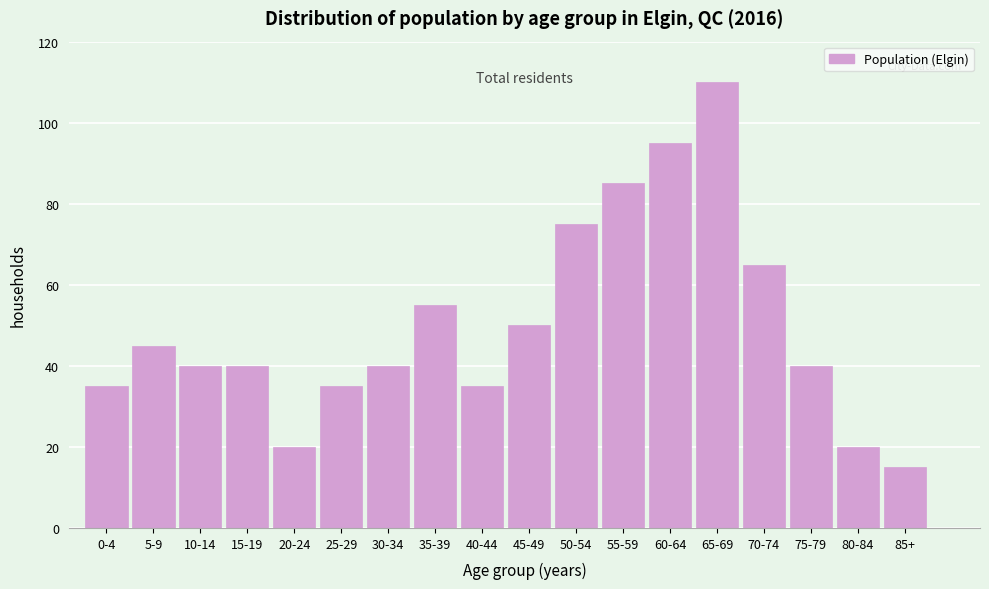

Reading left to right, transcribe all the data shown in this chart.

0-4=35	5-9=45	10-14=40	15-19=40	20-24=20	25-29=35	30-34=40	35-39=55	40-44=35	45-49=50	50-54=75	55-59=85	60-64=95	65-69=110	70-74=65	75-79=40	80-84=20	85+=15